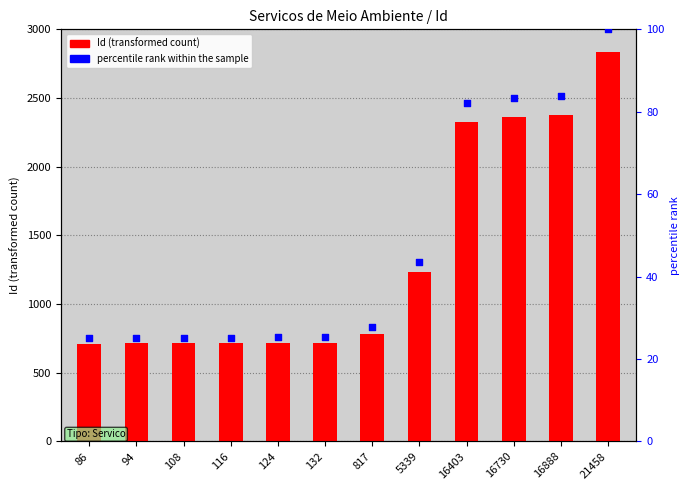

Which series contains the highest Y value?

Id